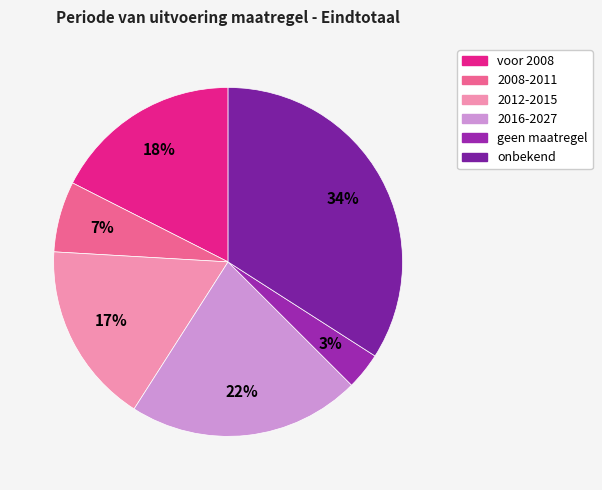

The voor 2008 slice represents 18% of the pie. True or false?

True